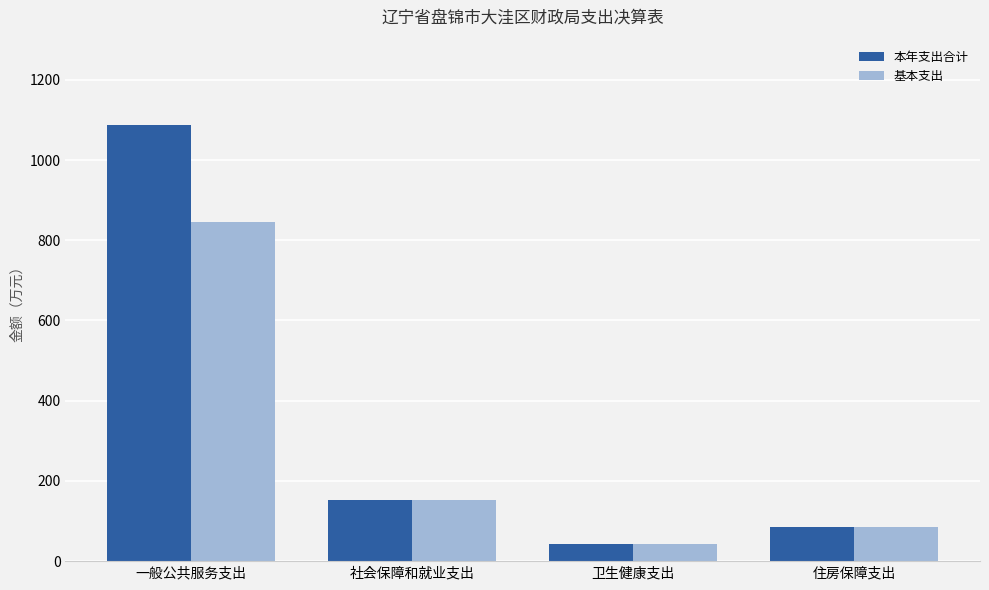

True or false: 基本支出 has a value of 152.8 at 社会保障和就业支出.

True